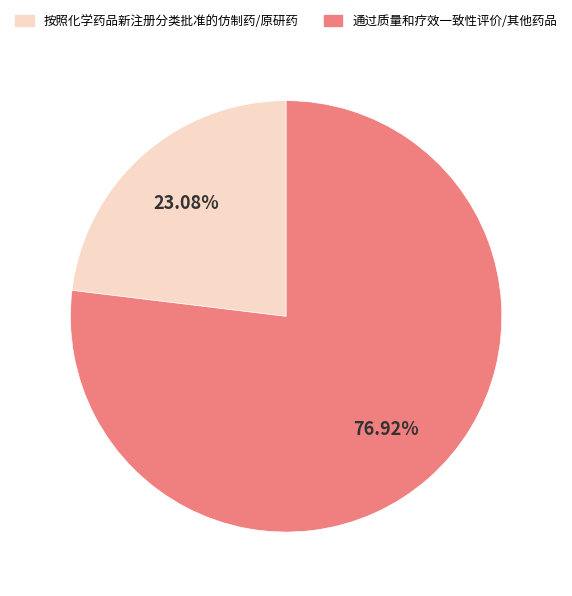

To the nearest percent, what is the average slice percentage?

50%